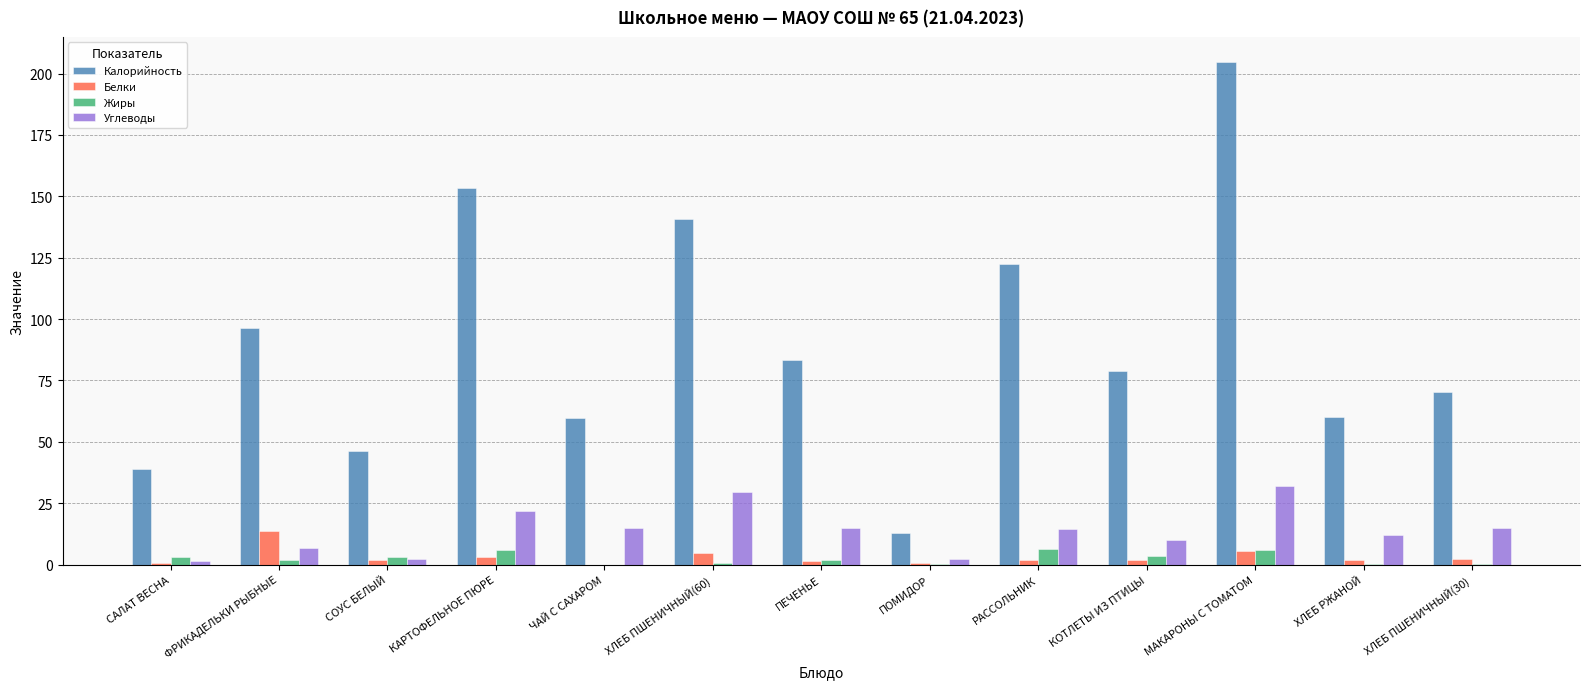

What is the sum of all Жиры values?

33.6